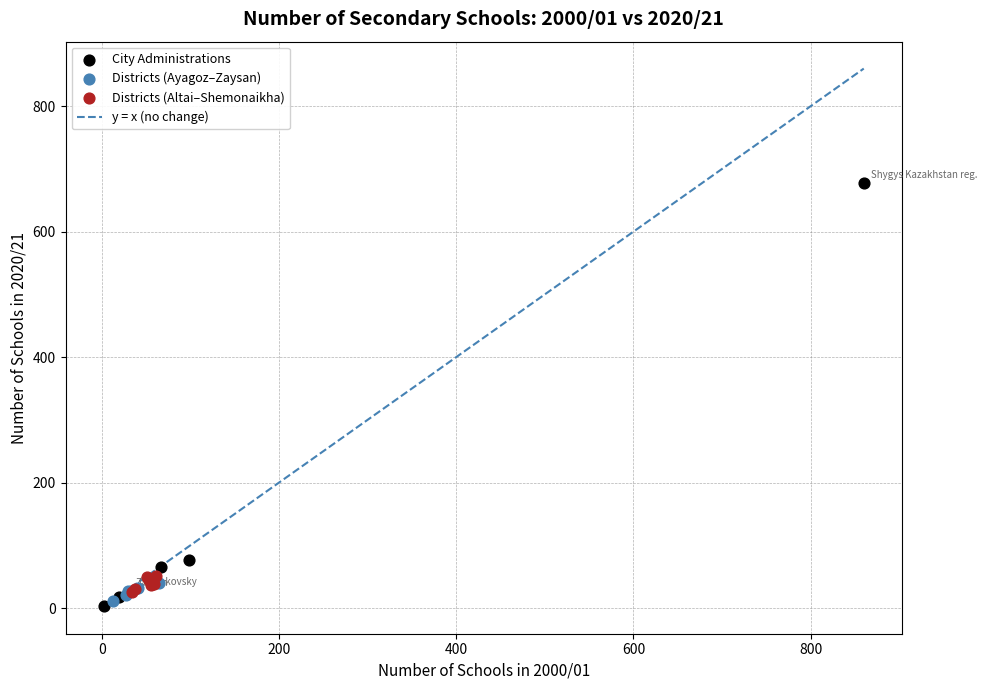

Which series has the widest spread of Y values?

City Administrations